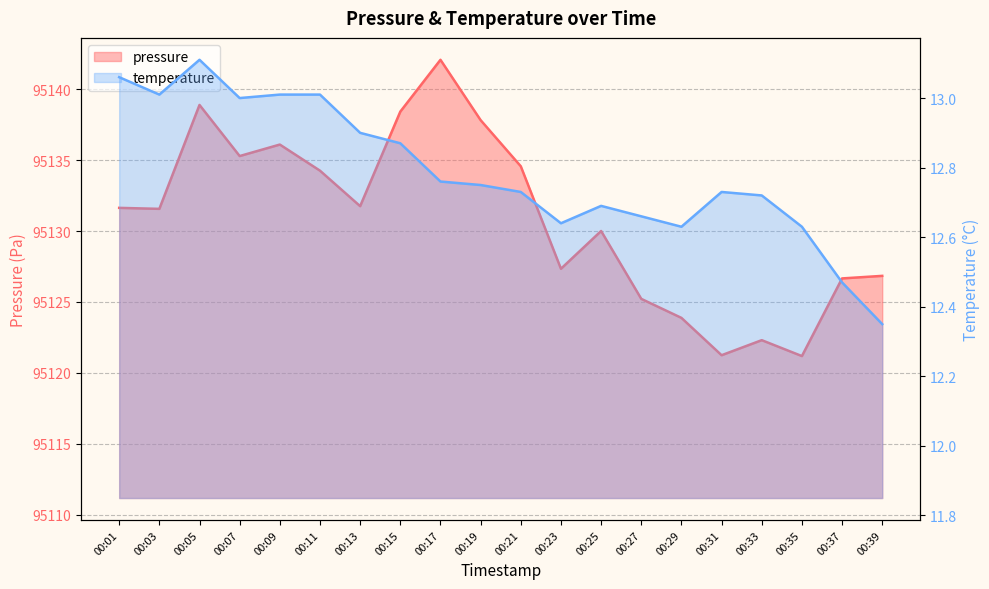

The temperature series shows 12.6 at 00:29. True or false?

True